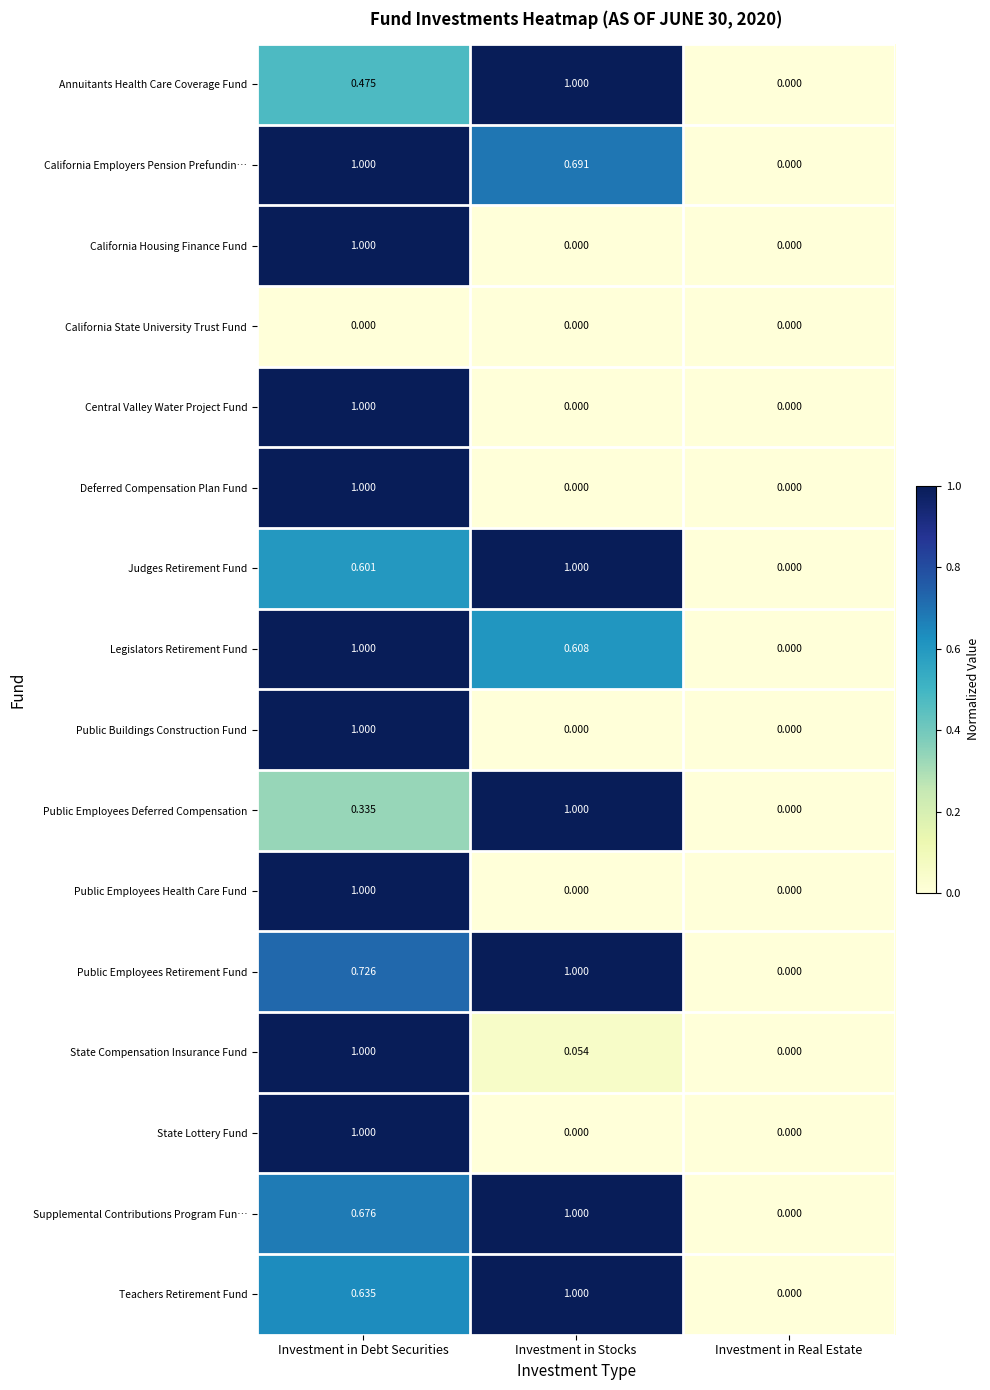

At which category is the sum across all series the highest?

Investment in Debt Securities